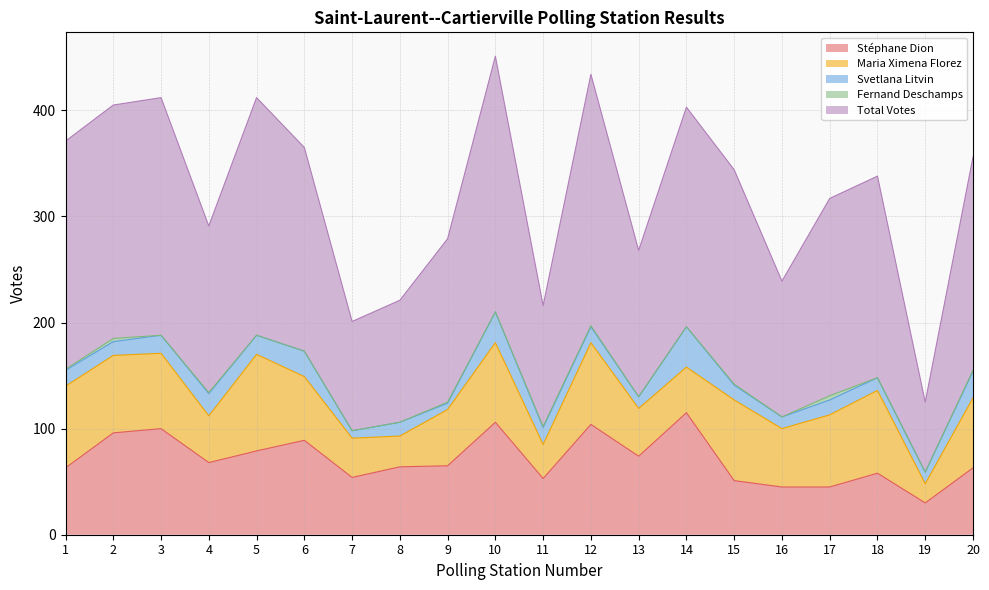

Is the value of Stéphane Dion at 6 greater than the value of Svetlana Litvin at 4?

Yes